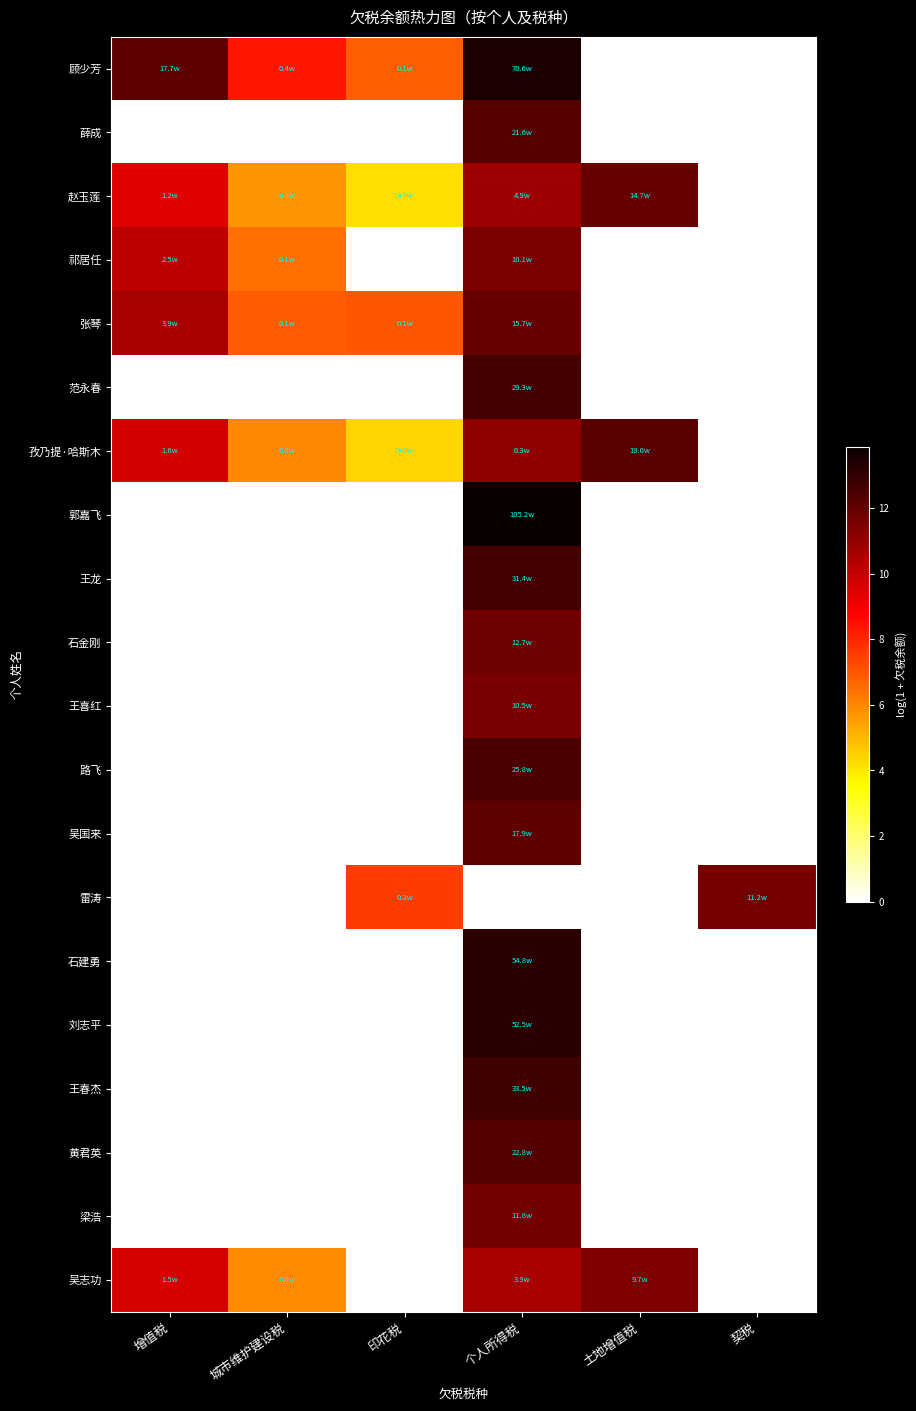

Which series has the largest range (max minus min)?

郭嘉飞